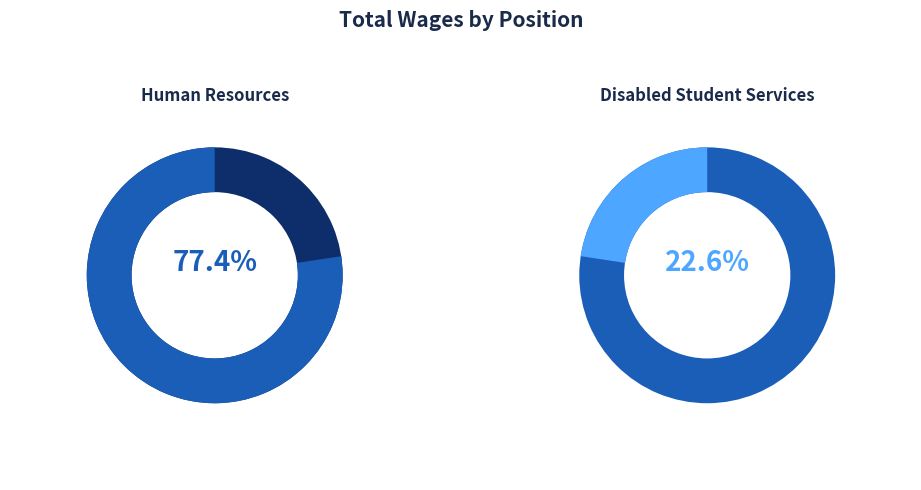

To the nearest percent, what percentage of the pie is Disabled Student Services?

23%